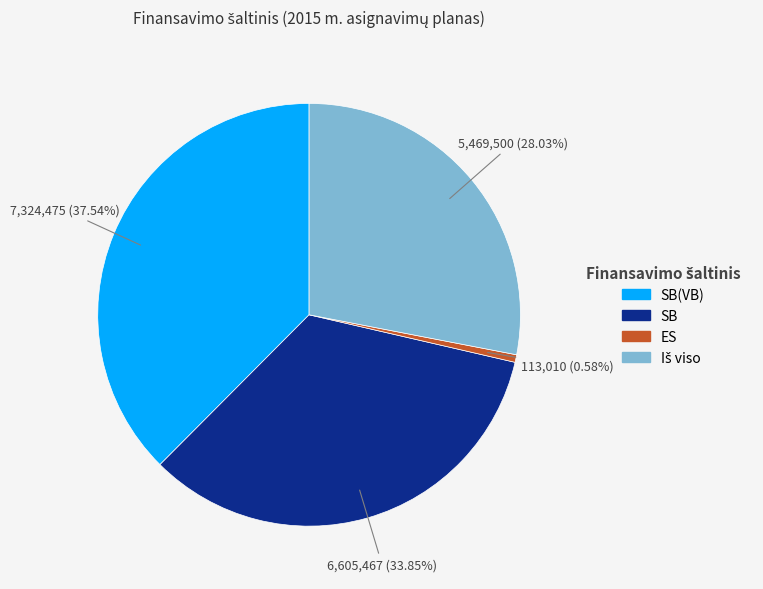

What is the ratio of the value at SB(VB) to the value at SB?

1.1